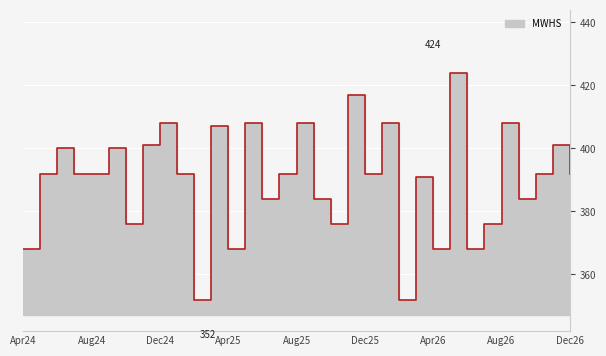

The chart shows a value of 392 at Jan25. True or false?

True